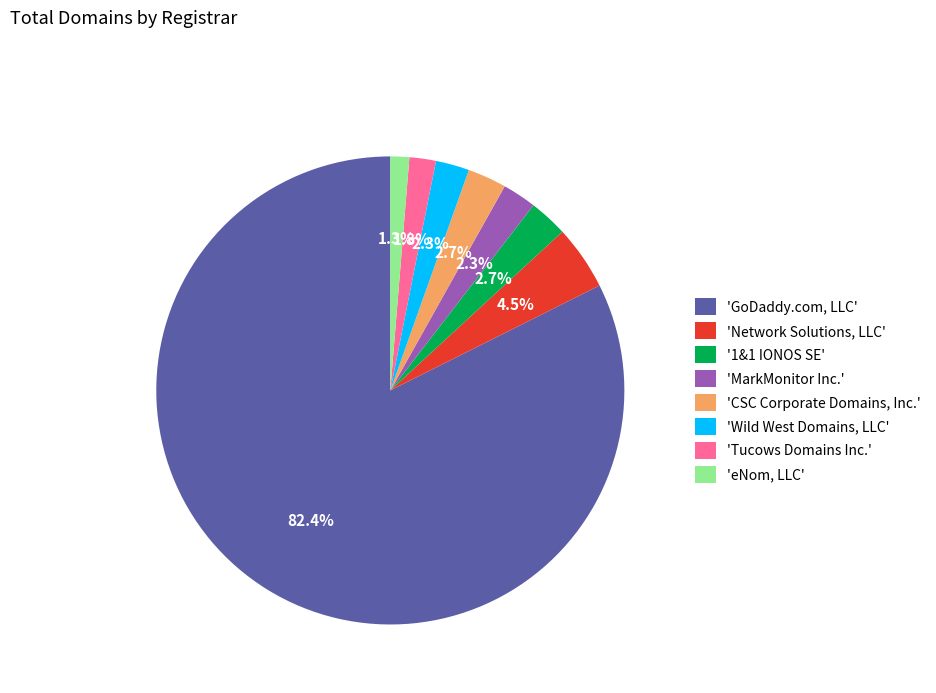

What is the smallest slice in the pie chart?

'eNom, LLC'